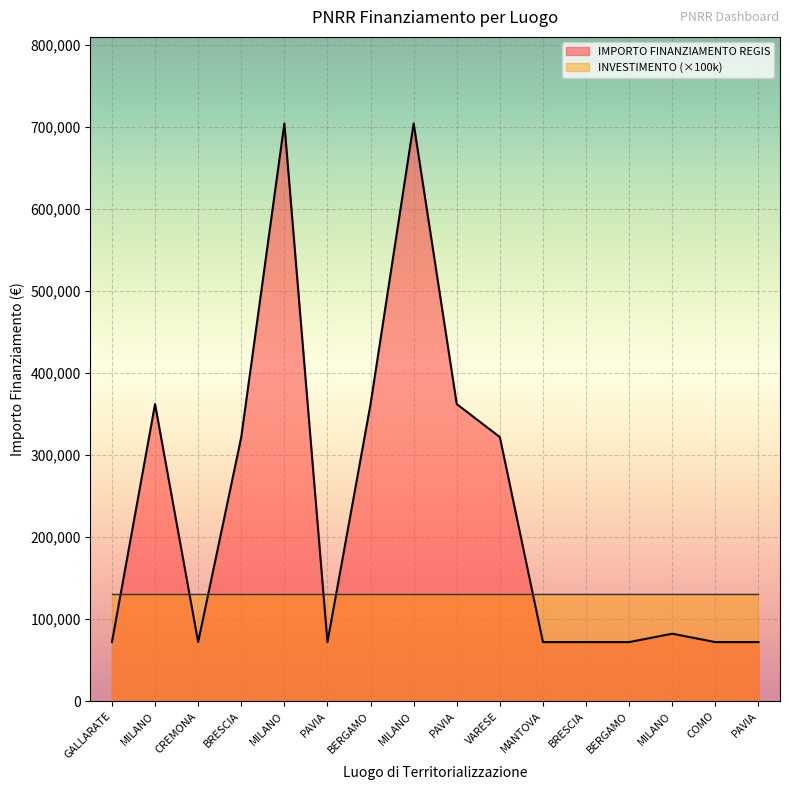

What is the ratio of the value at PAVIA to the value at BRESCIA?

5.0